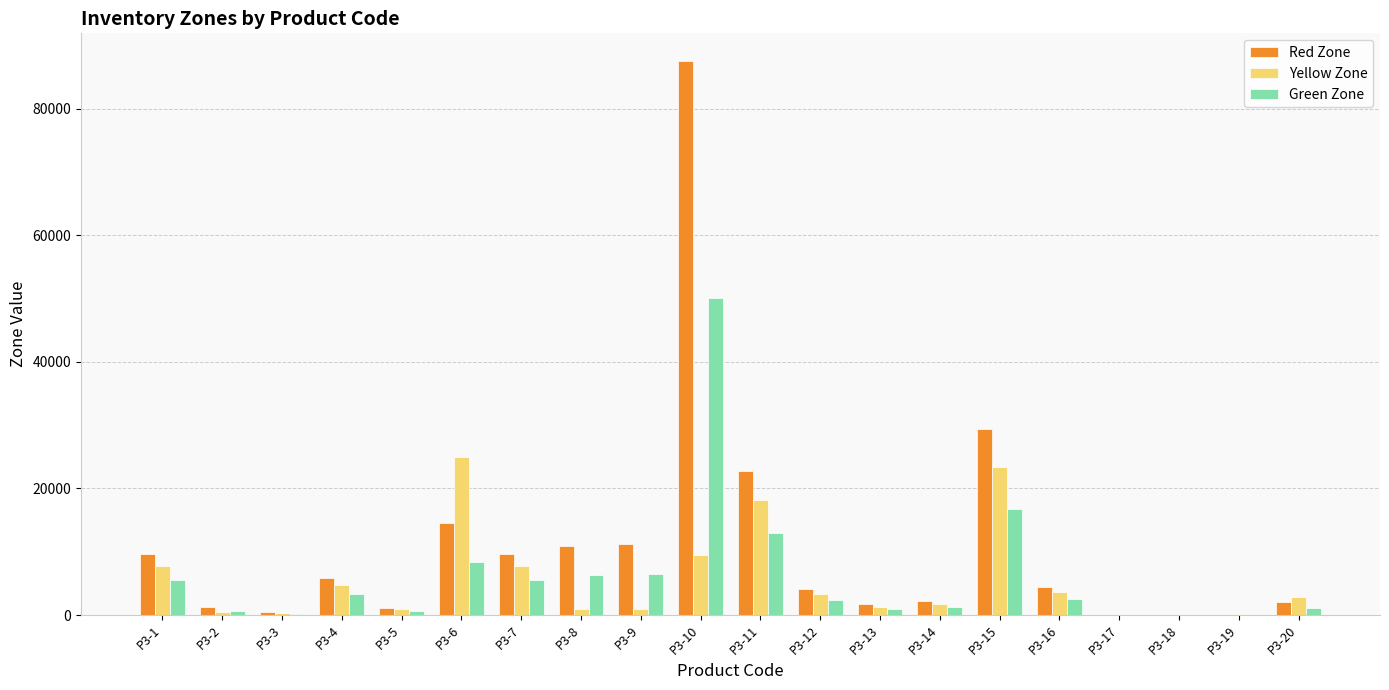

At which label is Red Zone closest to 43767?

P3-15